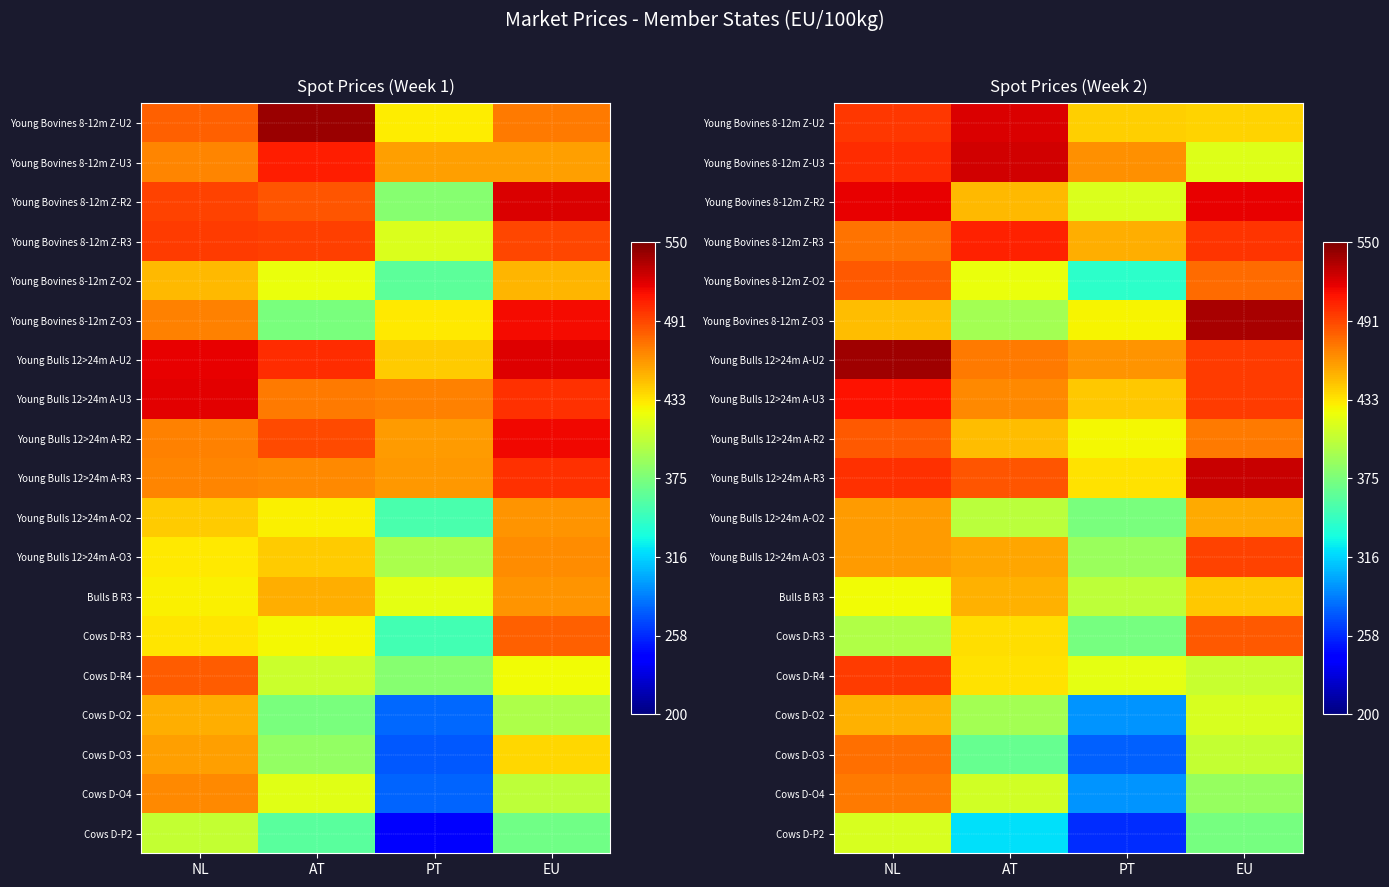

At which category is the sum across all series the highest?

NL